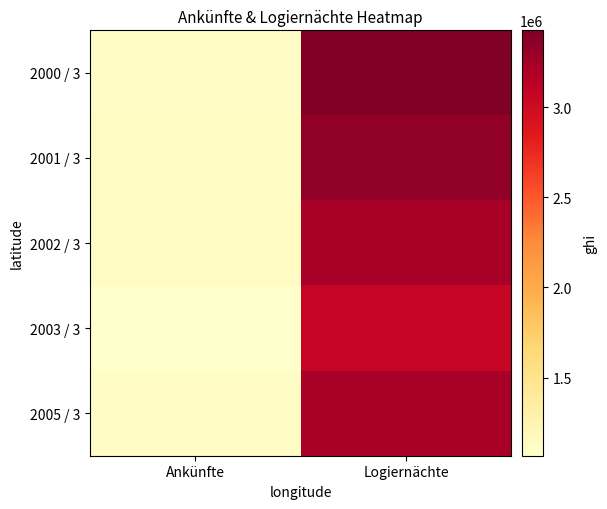

Which series has the largest range (max minus min)?

2000 / 3